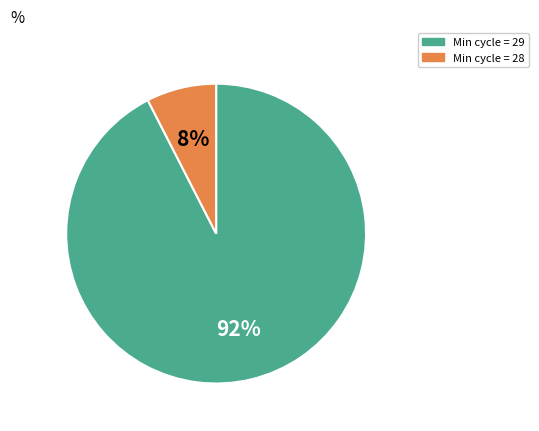

Is there a majority slice in this chart?

Yes